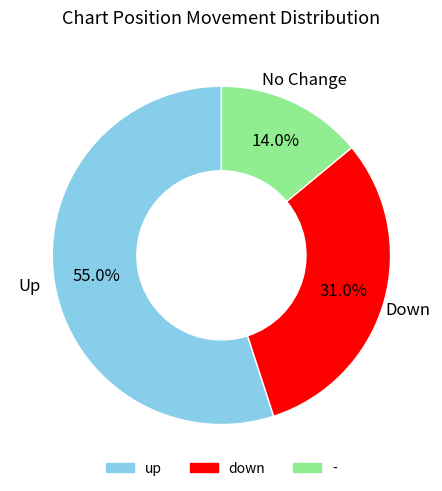

Is the sum of - and down greater than half?

No